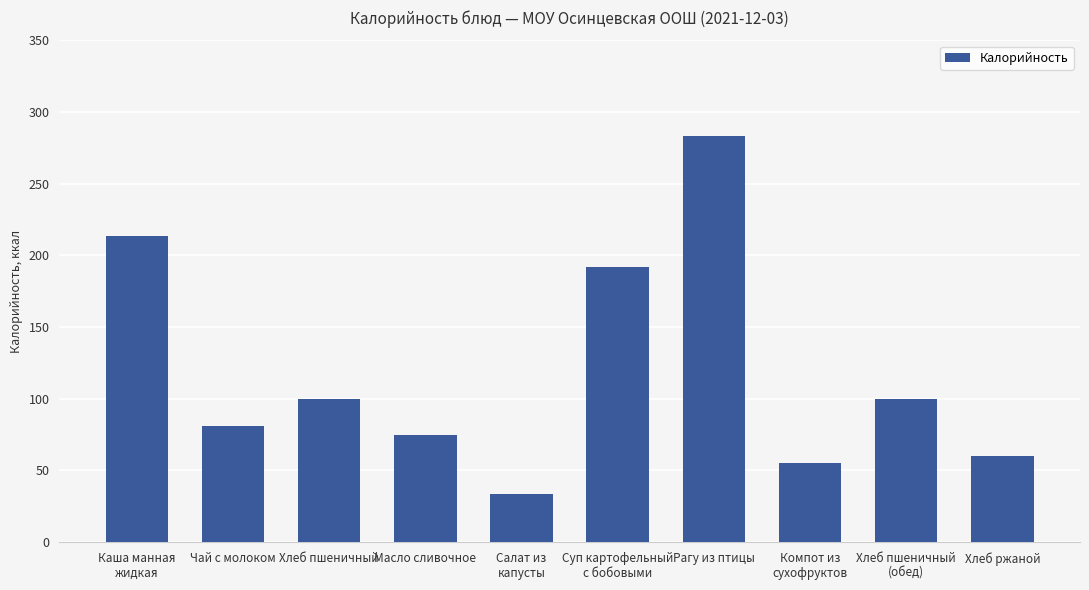

What is the difference between the values at Хлеб пшеничный and Салат из
капусты?

65.8